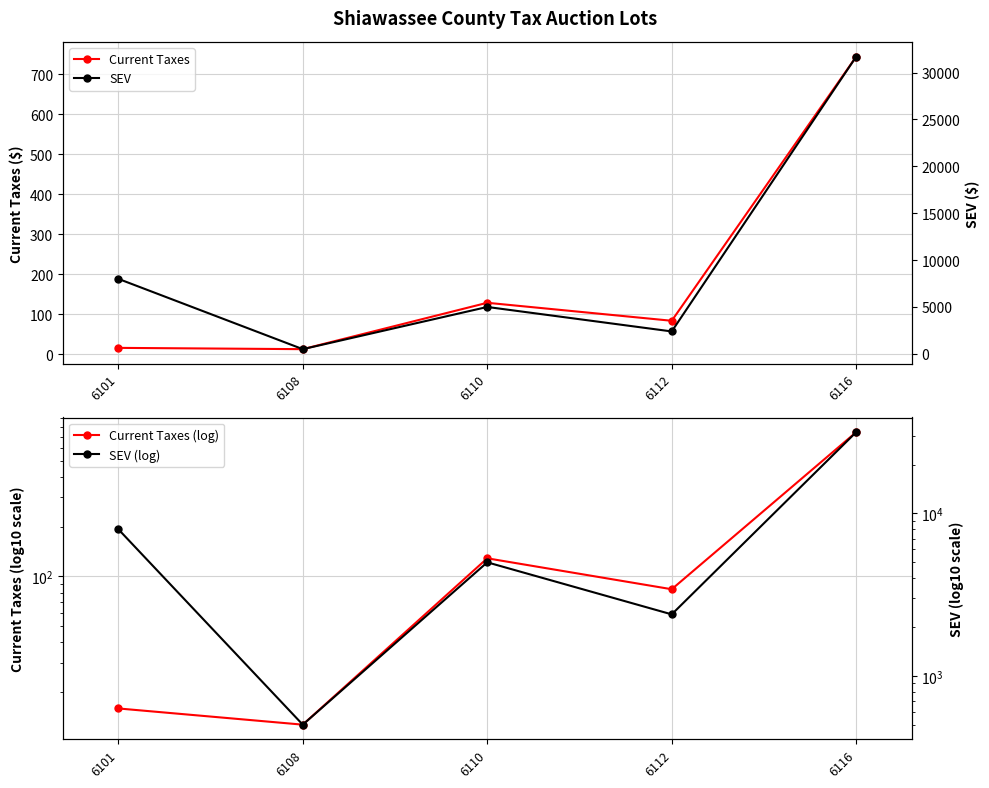

Is the value of Current Taxes at 6112 greater than the value of Current Taxes (log) at 6101?

Yes